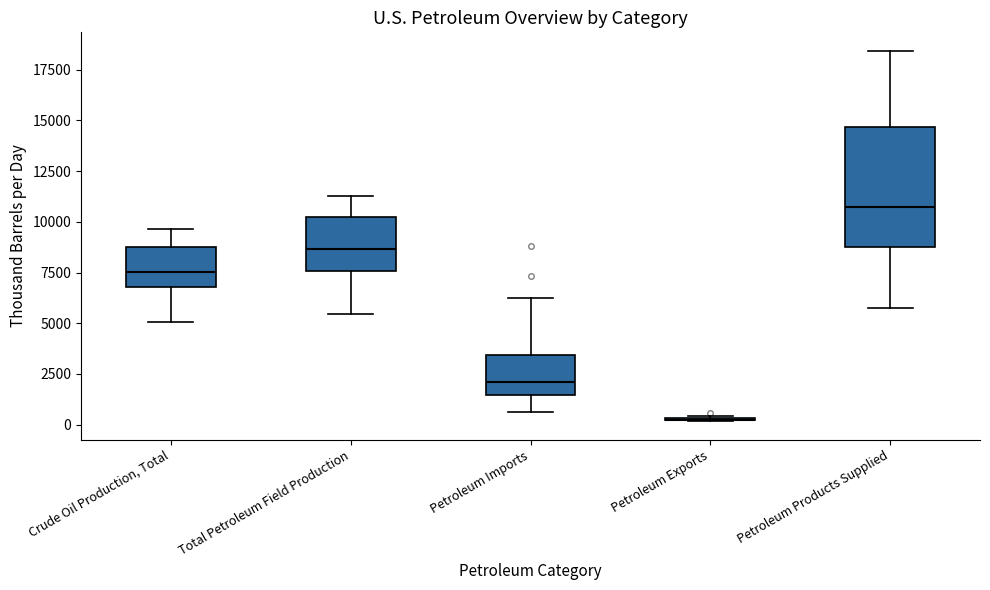

Comparing the boxes themselves (not the whiskers), which one is the tallest?

Petroleum Products Supplied